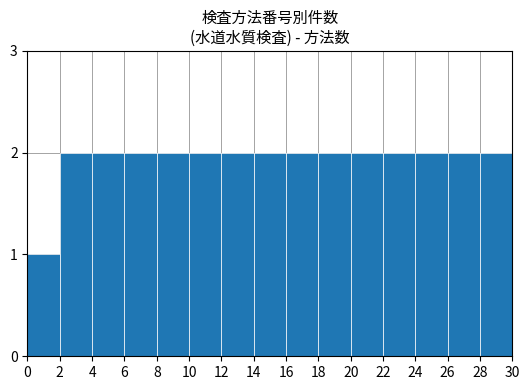

Are the bars grouped side by side (vs. stacked)?

No